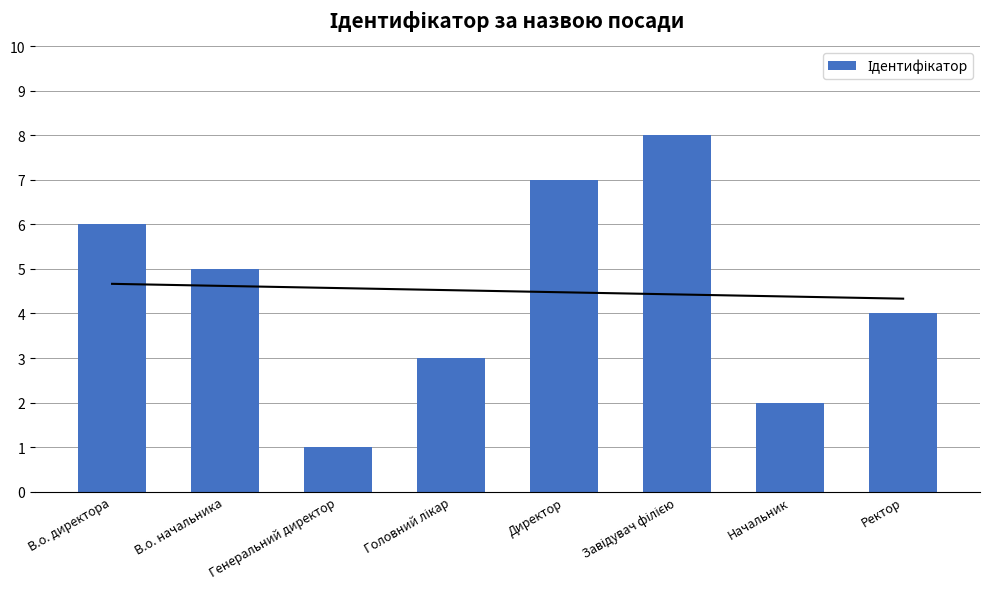

The value at Ректор is 2. True or false?

False